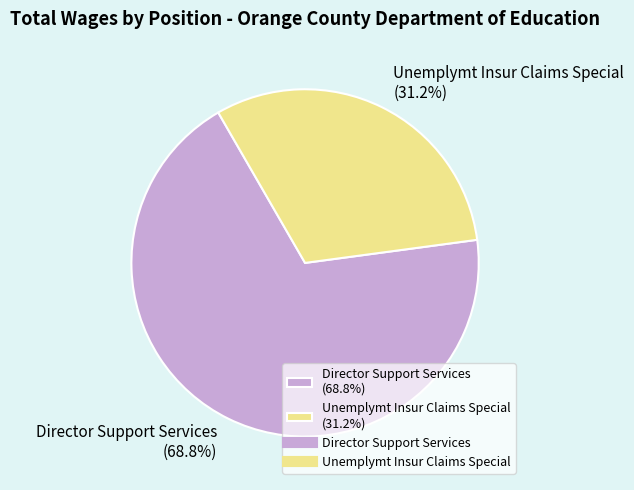

How many slices are in this pie chart?

2